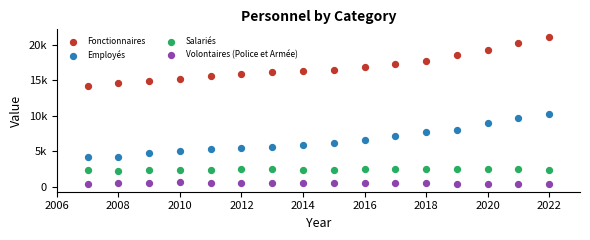

What are all the series names shown in the legend?

Fonctionnaires, Employés, Salariés, Volontaires (Police et Armée)